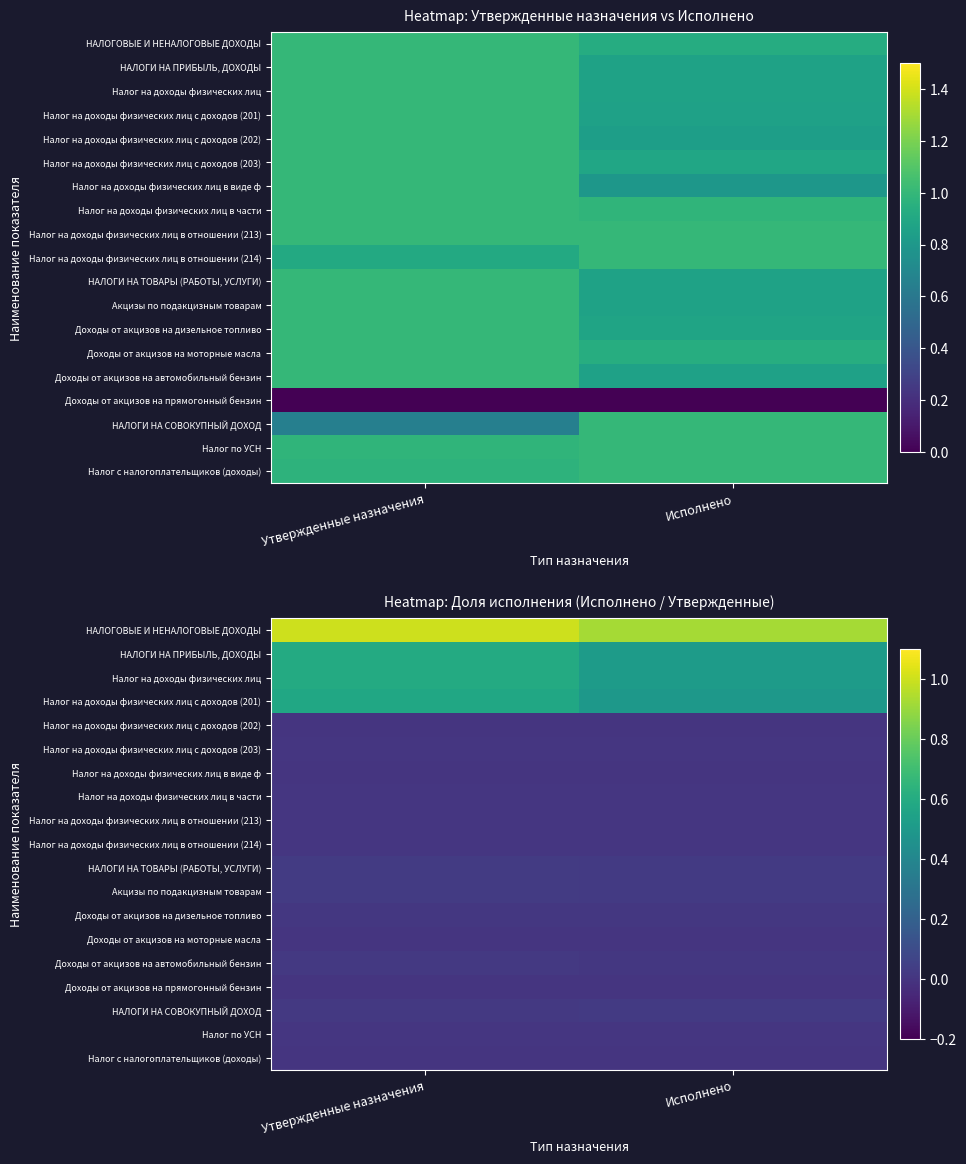

Is it true that Налог на доходы физических лиц equals 0.3 at Утвержденные назначения?

False